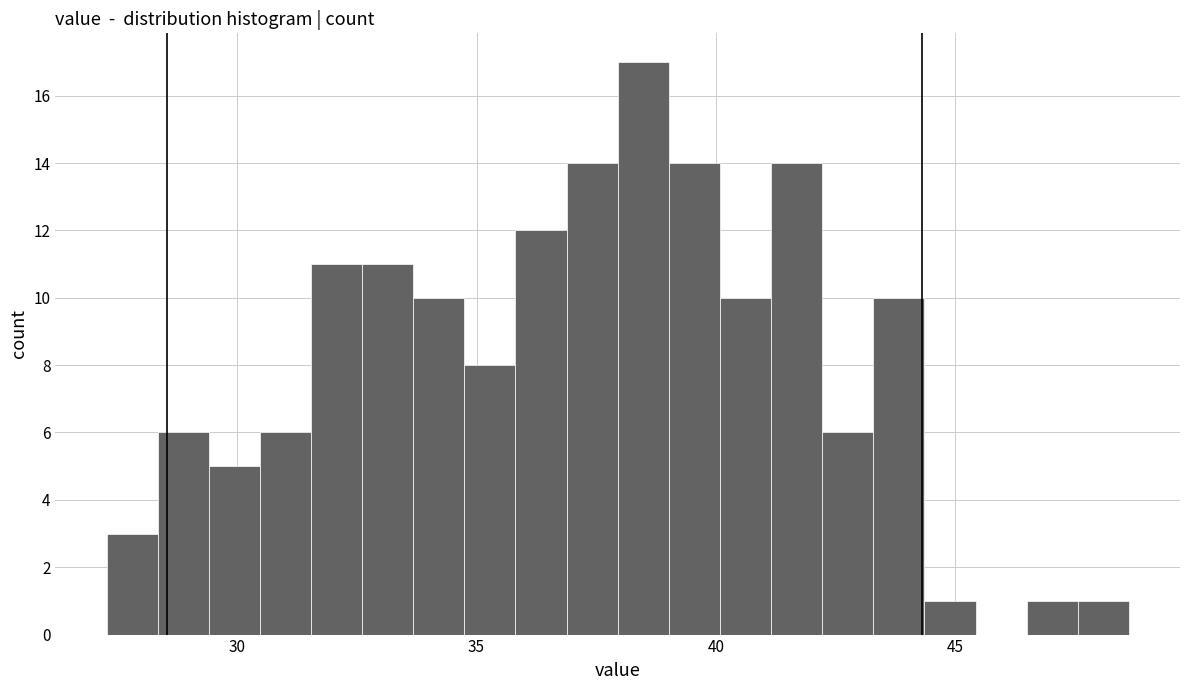

Around what value on the x-axis is the tallest bar? Give the approximate position of its centre, as read against the axis.

38.5